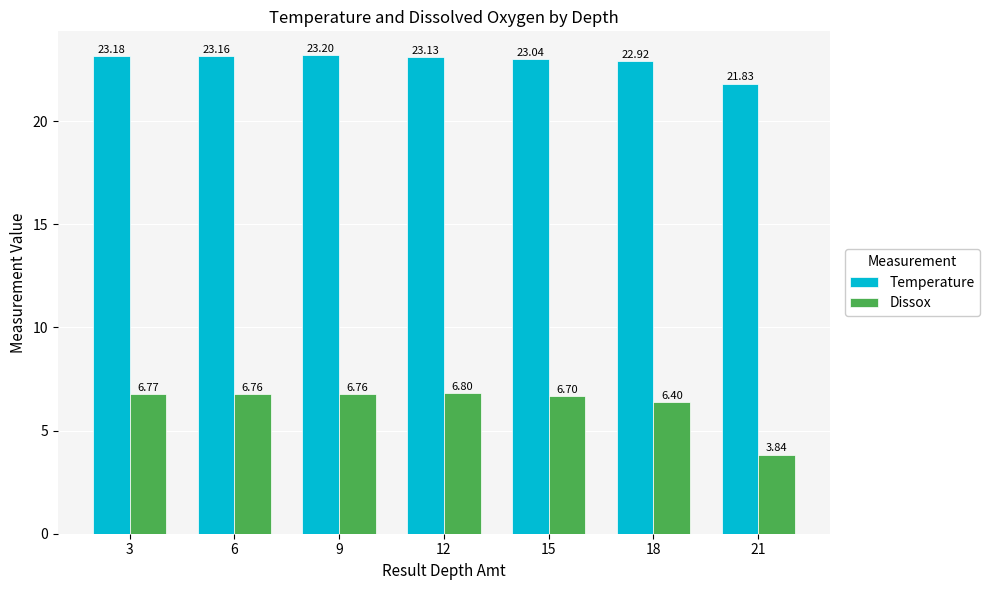

Which category has the highest value across all series?

9